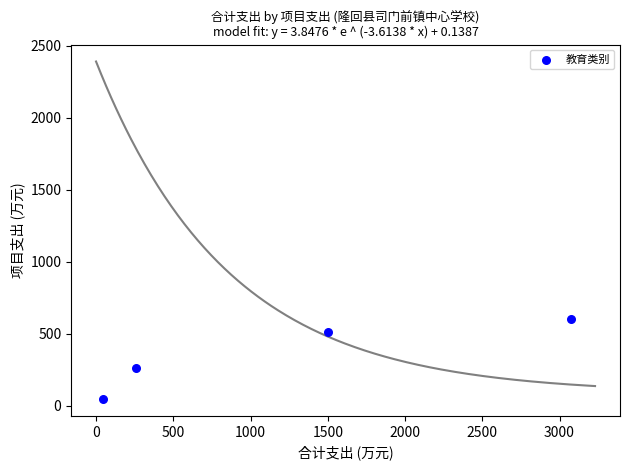

What Y value in the scatter plot is closest to 322?

260.0